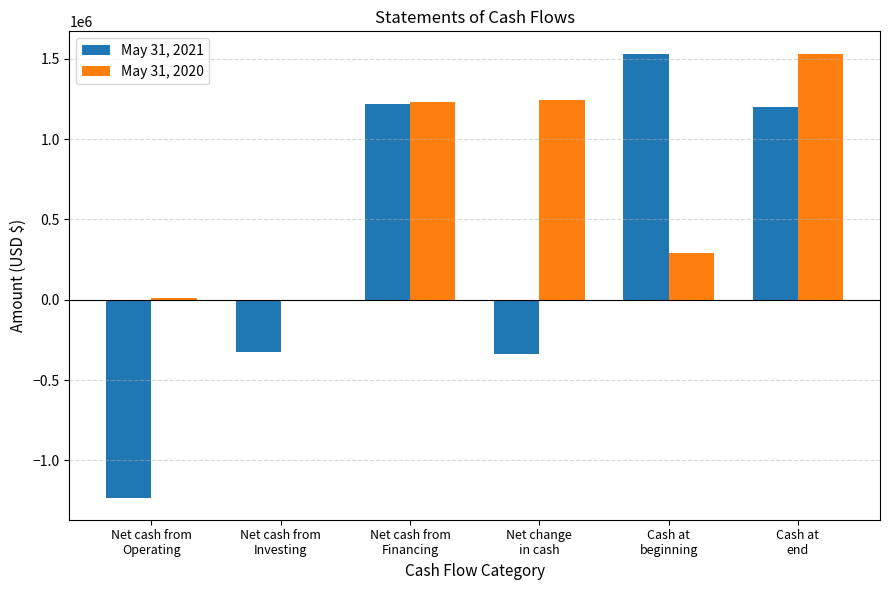

How many series are shown in this chart?

2